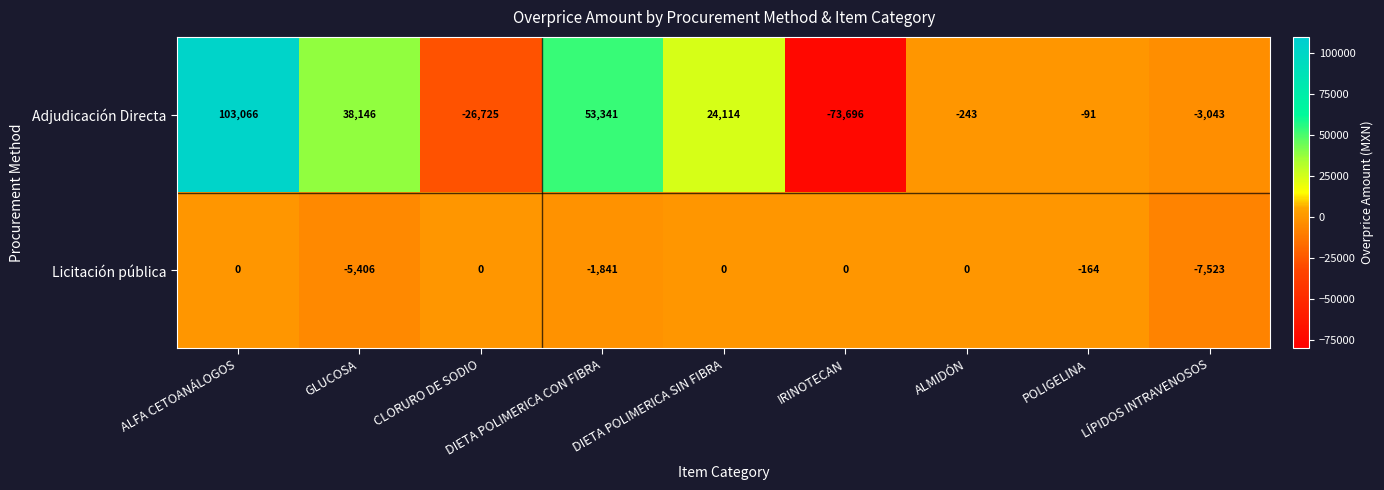

List the series in order of their overall mean, highest first.

Adjudicación Directa, Licitación pública